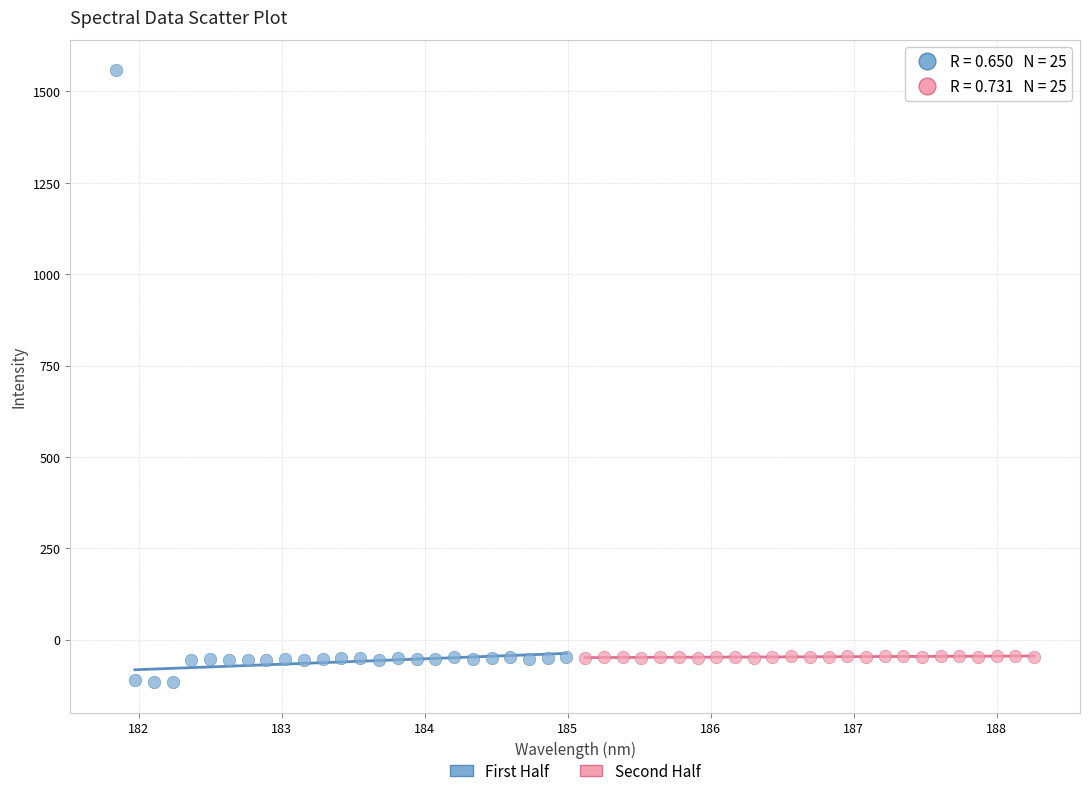

Which series contains the lowest Y value?

First Half